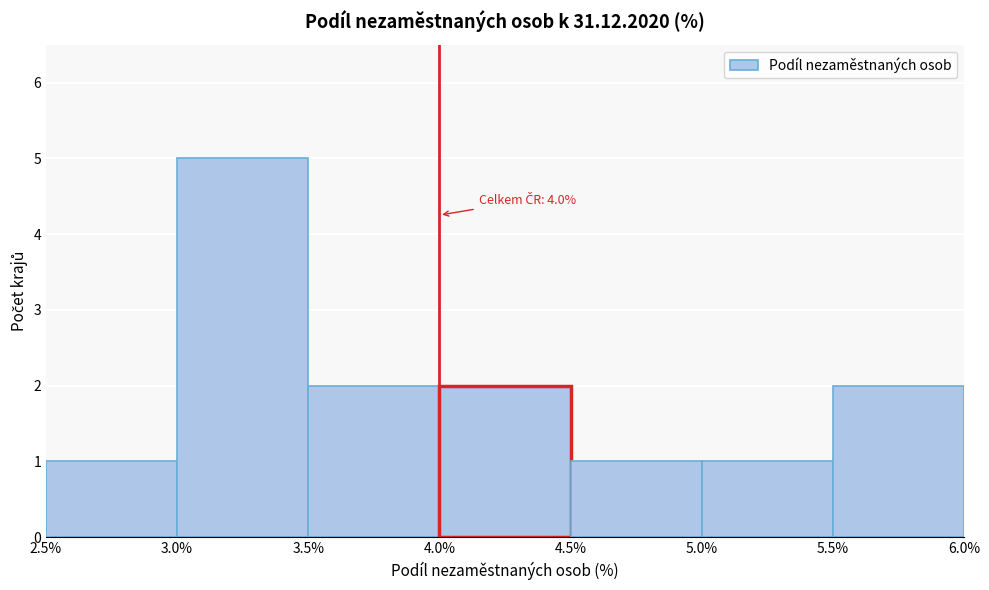

Over which range of the x-axis is the bar tallest?

3.0% to 3.5%